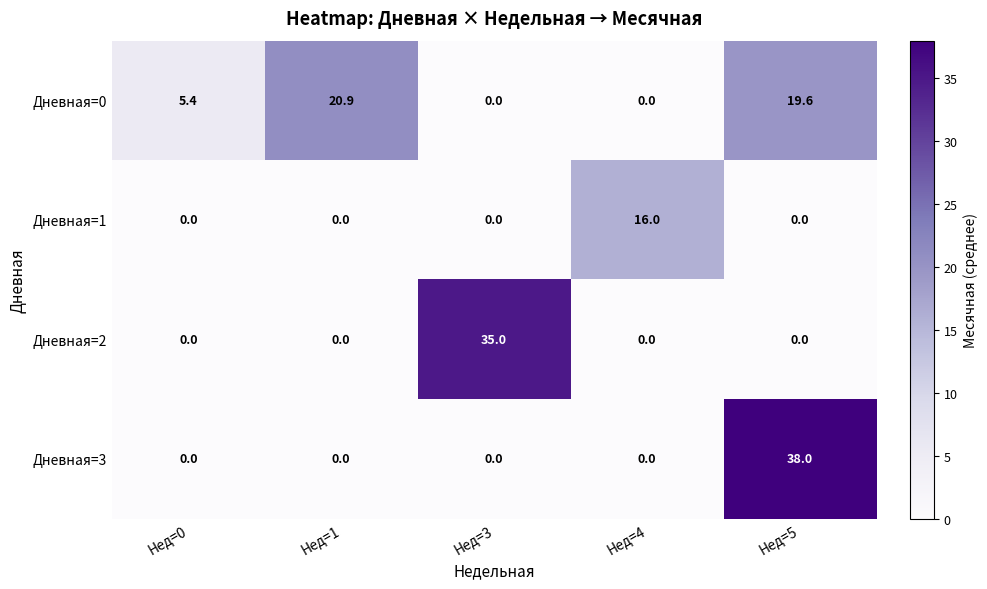

The Дневная=3 series shows 50.6 at Нед=5. True or false?

False